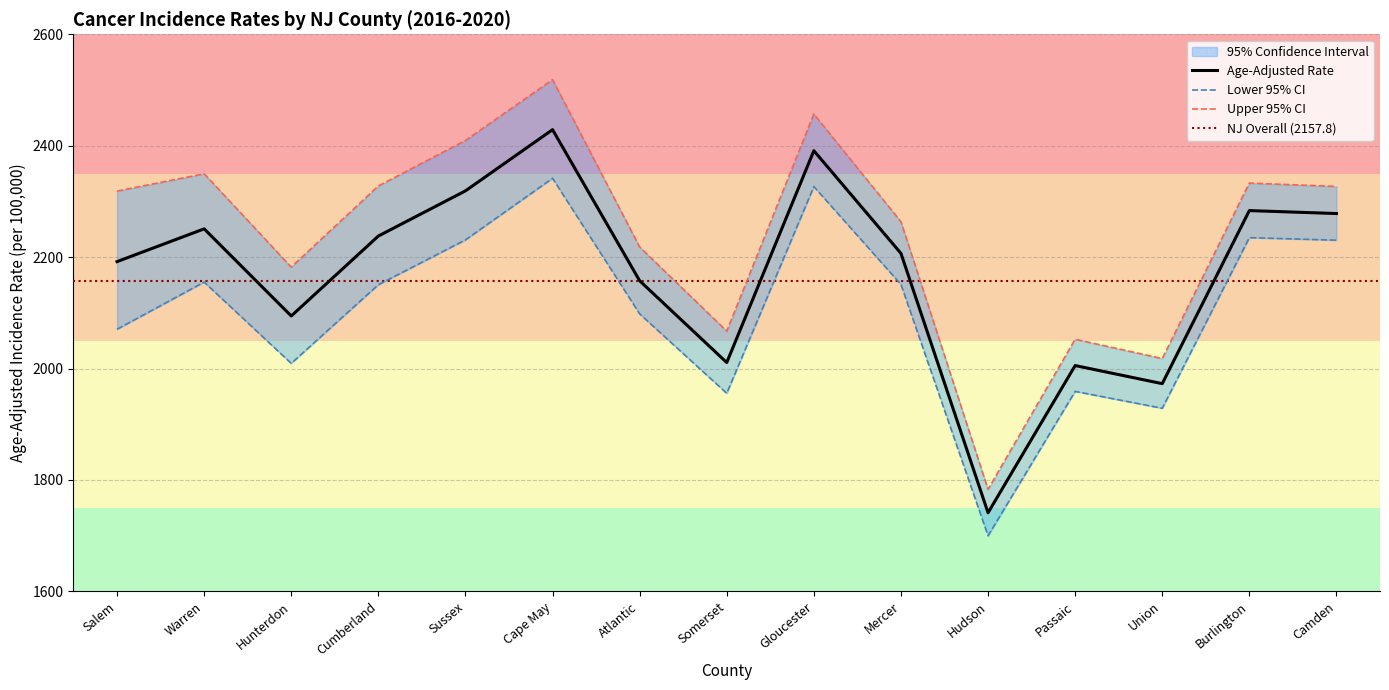

Does the chart display data point markers on the line(s)?

No